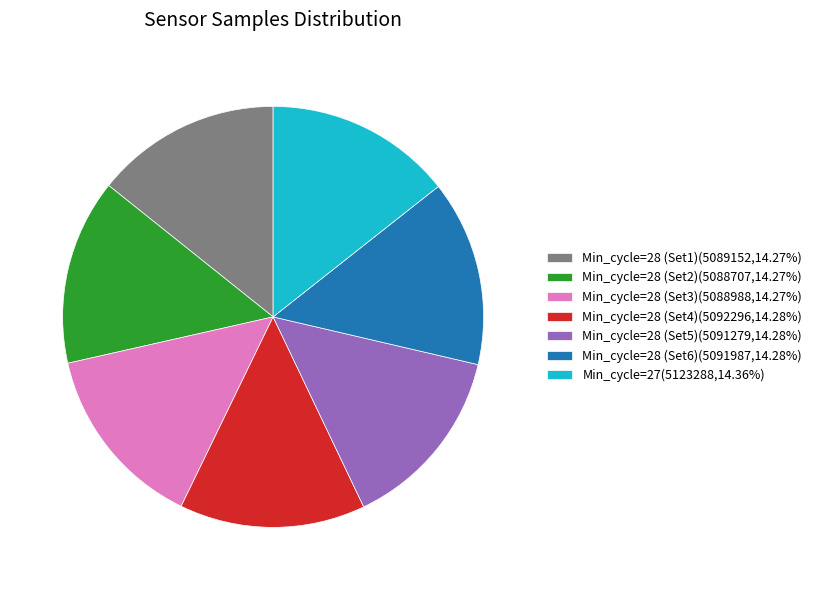

Is the sum of Min_cycle=28 (Set5)(5091279,14.28%) and Min_cycle=28 (Set1)(5089152,14.27%) greater than half?

No